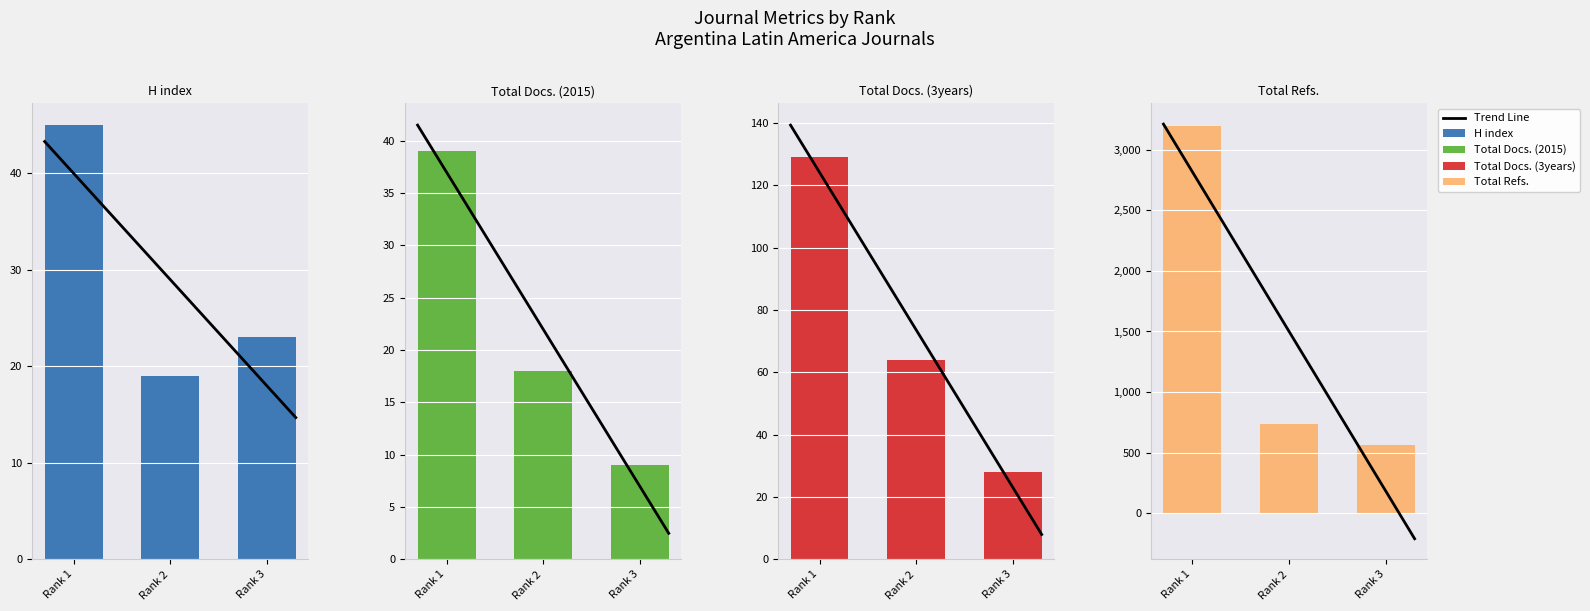

How many bars are there in each group?

4